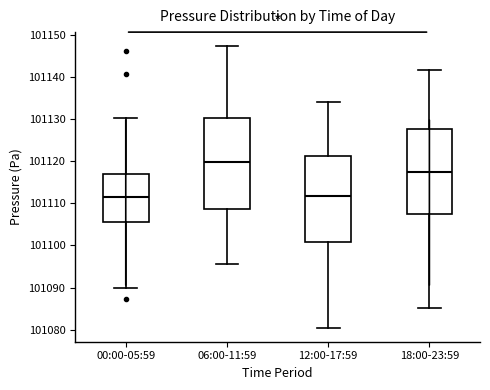

Reading left to right, read every box against the y-axis: the position of its median line, the range the box covers, and the ends of its whiskers. The values are not printed on the chart, so give them approximately, as read against the axis.

00:00-05:59: median 101111, box 101106 to 101117, whiskers 101090 to 101130
06:00-11:59: median 101120, box 101109 to 101130, whiskers 101096 to 101147
12:00-17:59: median 101112, box 101101 to 101121, whiskers 101081 to 101134
18:00-23:59: median 101118, box 101108 to 101128, whiskers 101085 to 101142